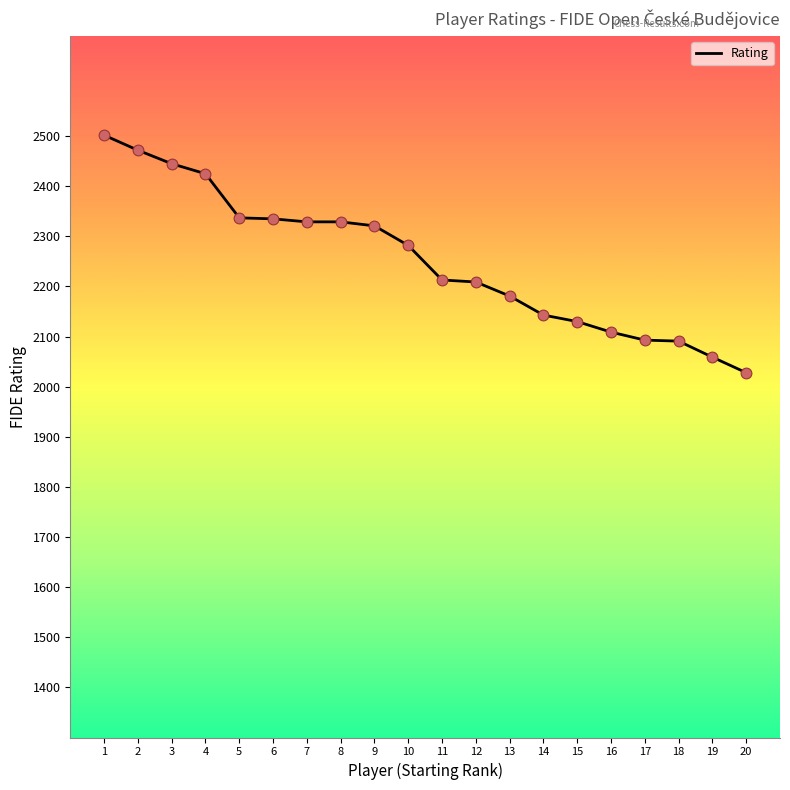

What is the change in value from 1 to 7?

-173